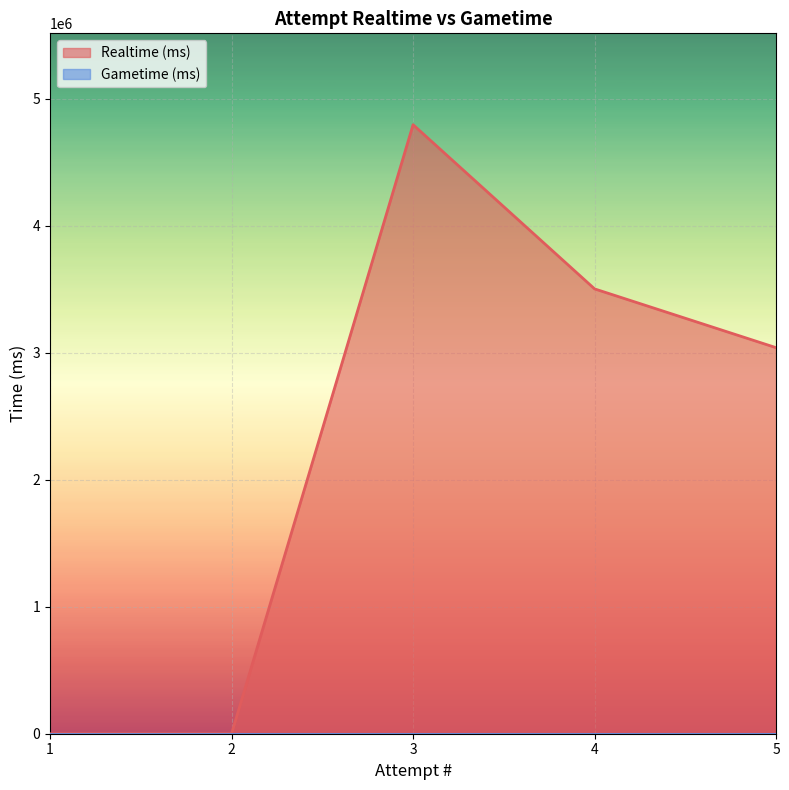

Rank the categories by value from lowest to highest.

1, 2, 5, 4, 3